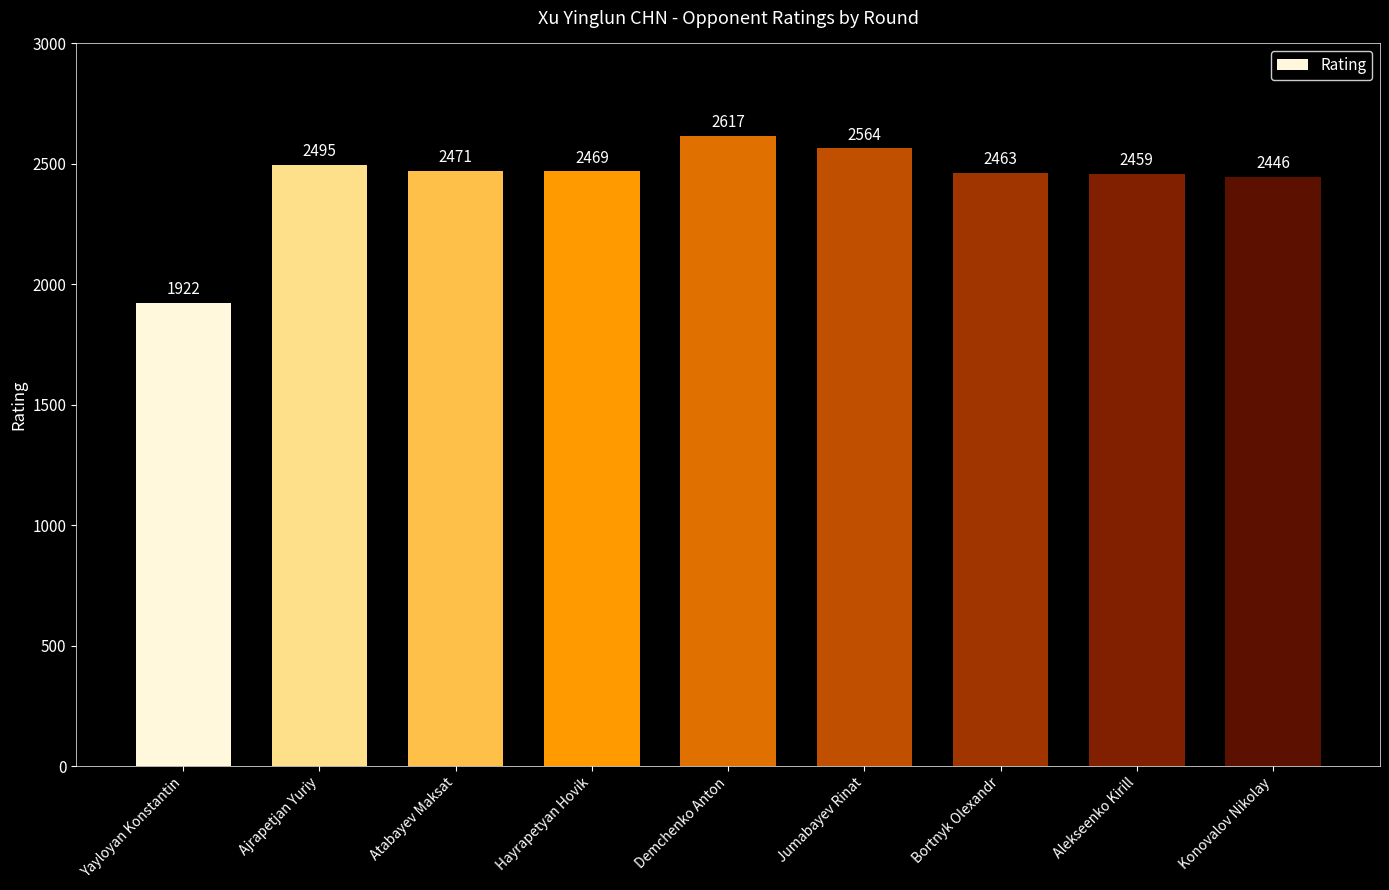

List the labels in order of value, largest first.

Demchenko Anton, Jumabayev Rinat, Ajrapetjan Yuriy, Atabayev Maksat, Hayrapetyan Hovik, Bortnyk Olexandr, Alekseenko Kirill, Konovalov Nikolay, Yayloyan Konstantin